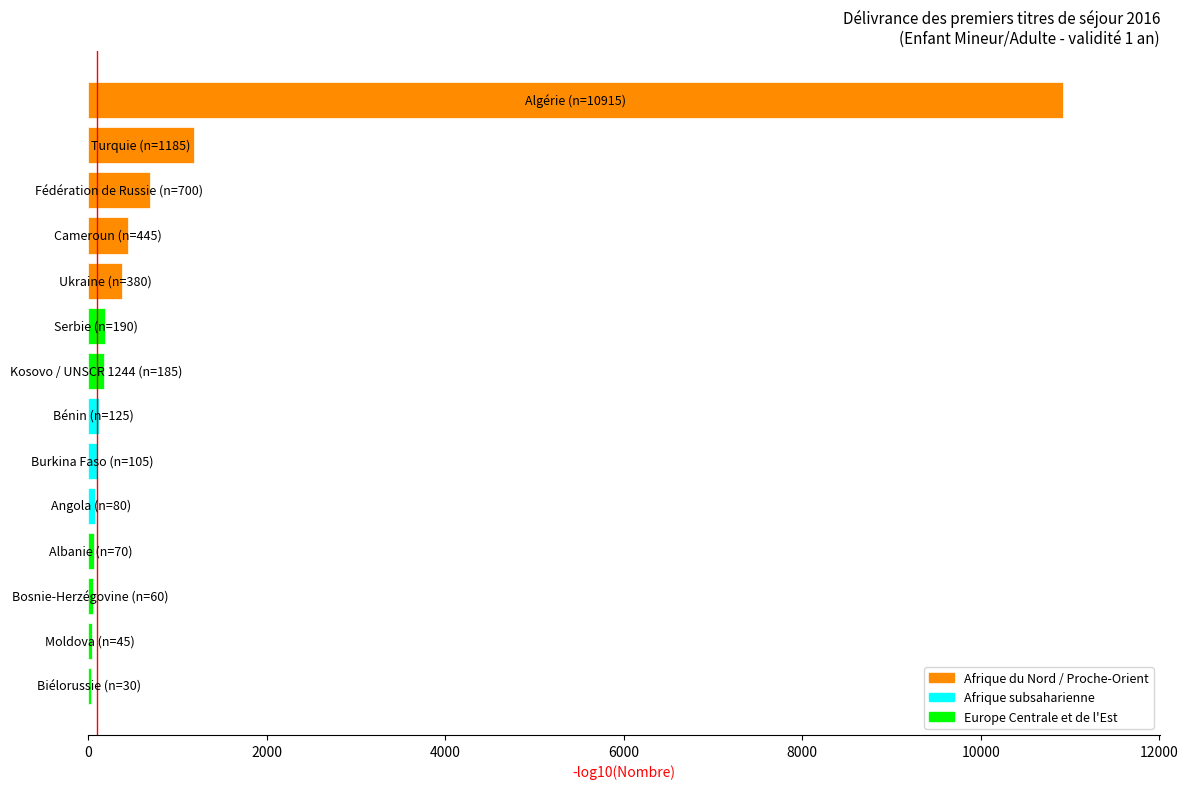

What is the sum of all values?

14515